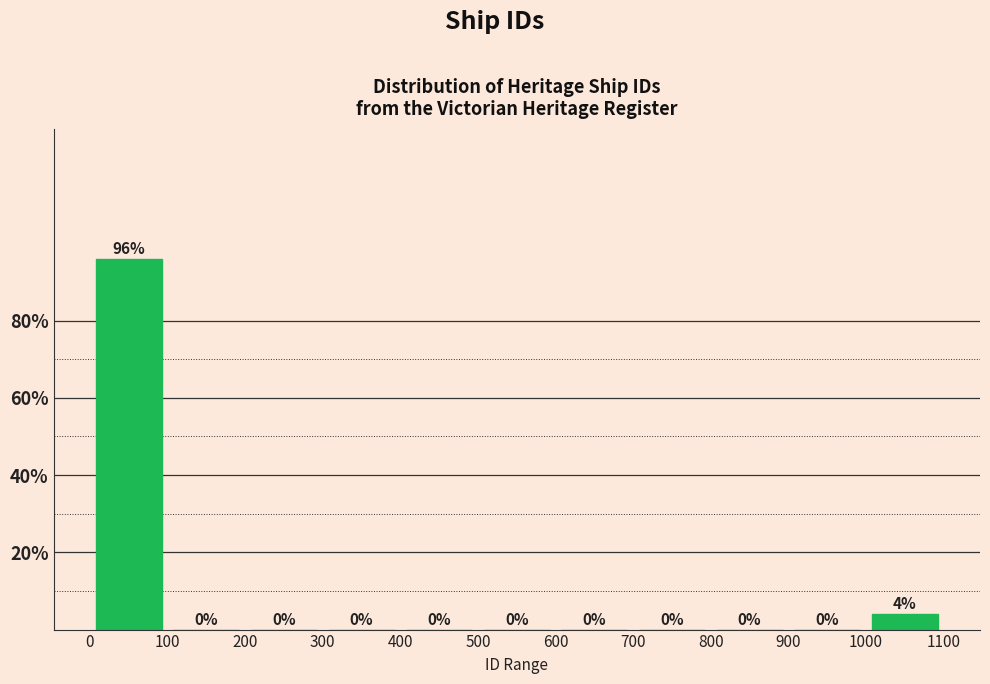

Reading left to right, transcribe this chart: for each bar, give the range it covers on the x-axis and its height.

0 to 100: 96
100 to 200: 0
200 to 300: 0
300 to 400: 0
400 to 500: 0
500 to 600: 0
600 to 700: 0
700 to 800: 0
800 to 900: 0
900 to 1000: 0
1000 to 1100: 4